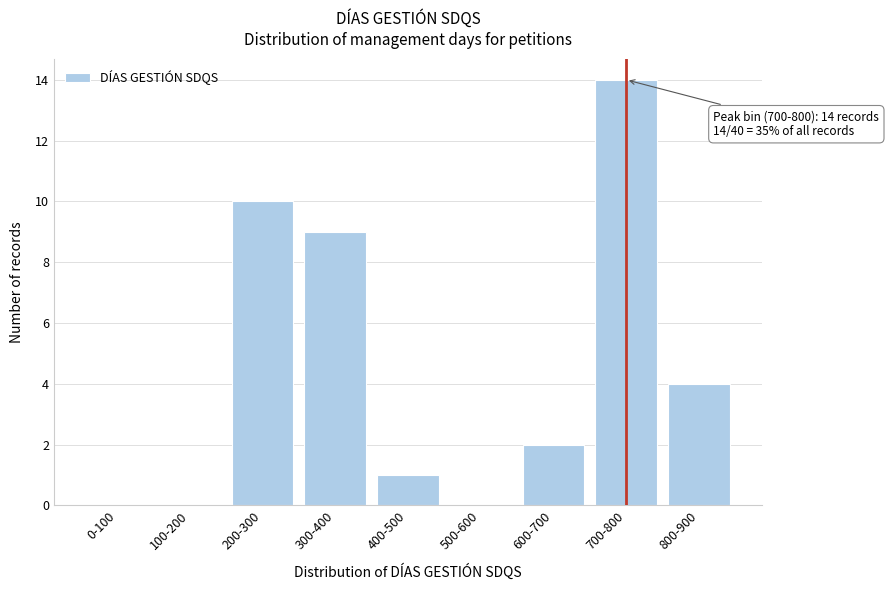

Reading left to right, transcribe all the data shown in this chart.

0-100=0	100-200=0	200-300=10	300-400=9	400-500=1	500-600=0	600-700=2	700-800=14	800-900=4